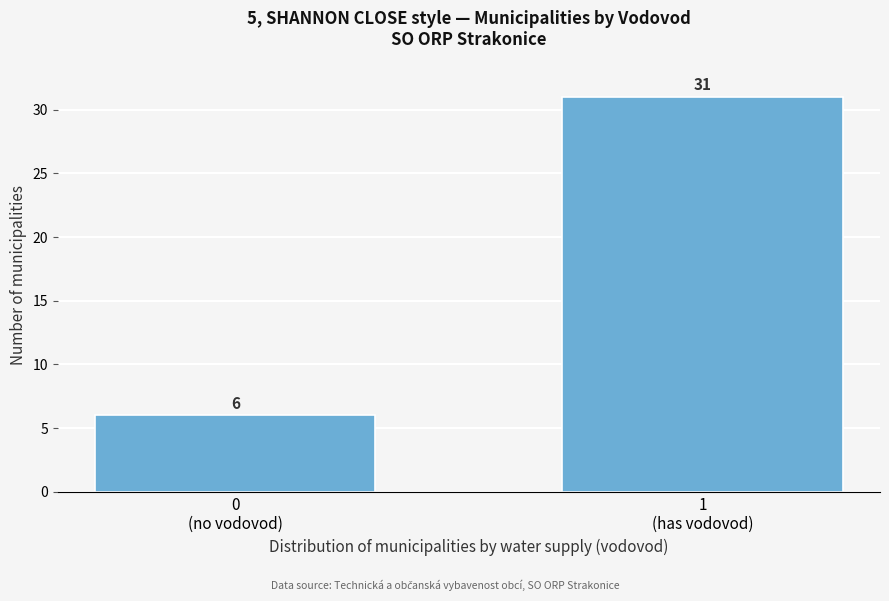

Reading left to right, what are all the values shown in this chart?

6	31